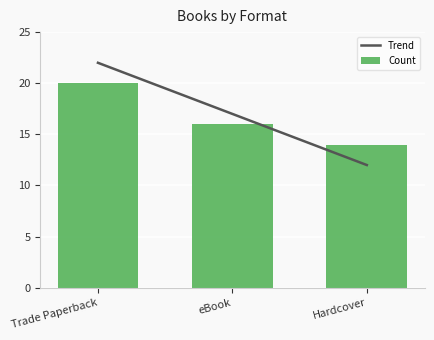

At which label does Count first exceed 16?

Trade Paperback